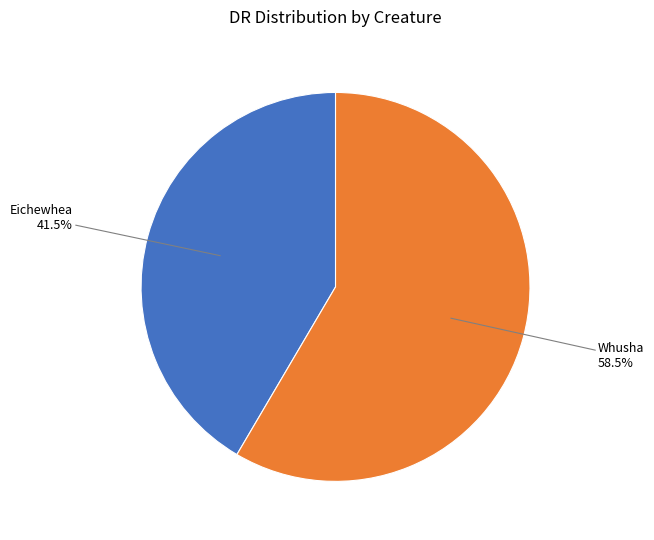

Does any single category account for the majority?

Yes